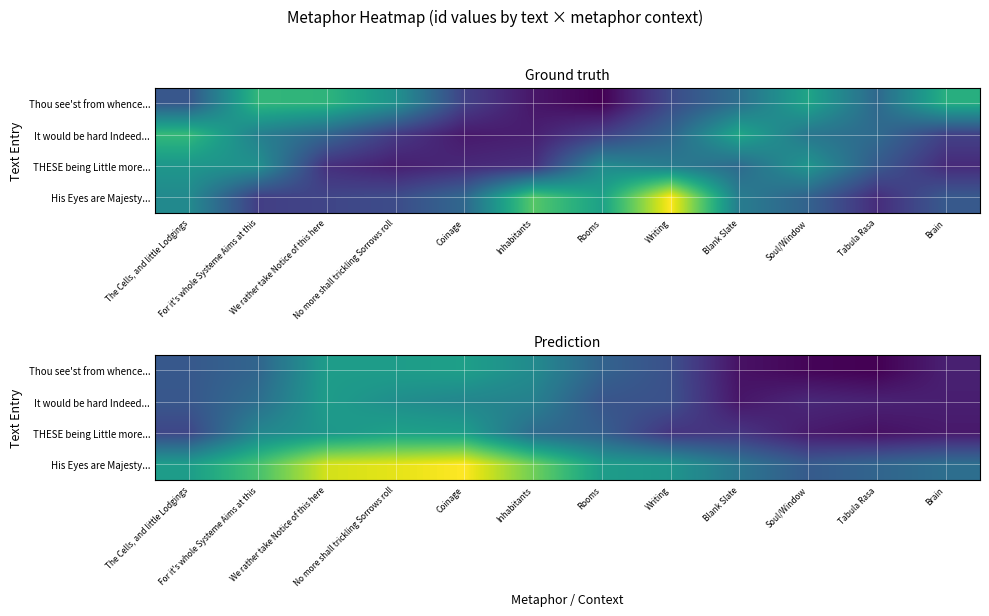

Is the value of It would be hard Indeed... at The Cells, and little Lodgings greater than the value of His Eyes are Majesty... at Brain?

No